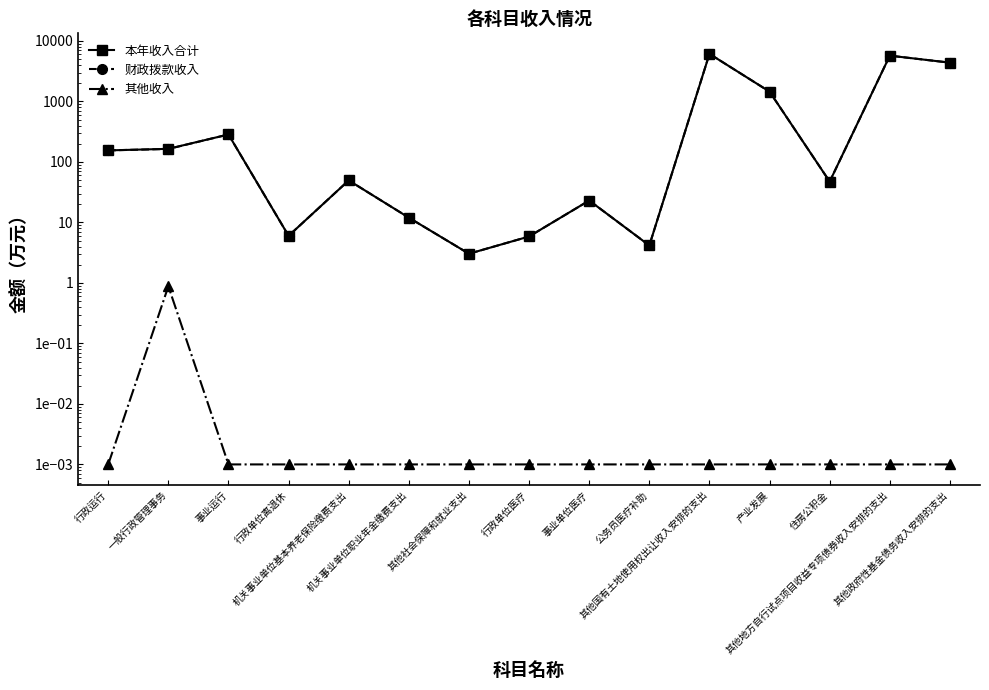

What position from the right is 其他地方自行试点项目收益专项债券收入安排的支出?

2